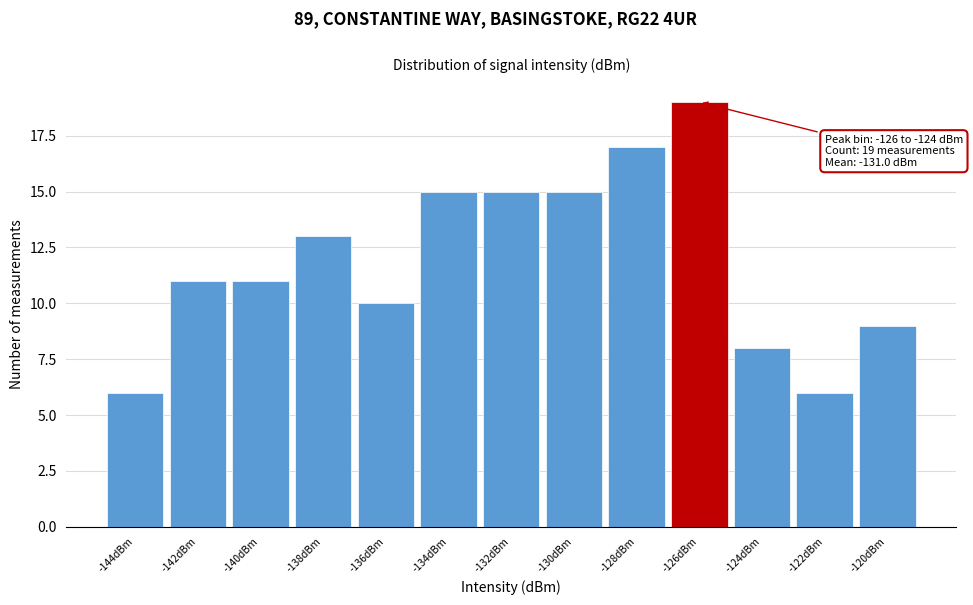

Reading left to right, list all the values displayed in this chart.

6	11	11	13	10	15	15	15	17	19	8	6	9